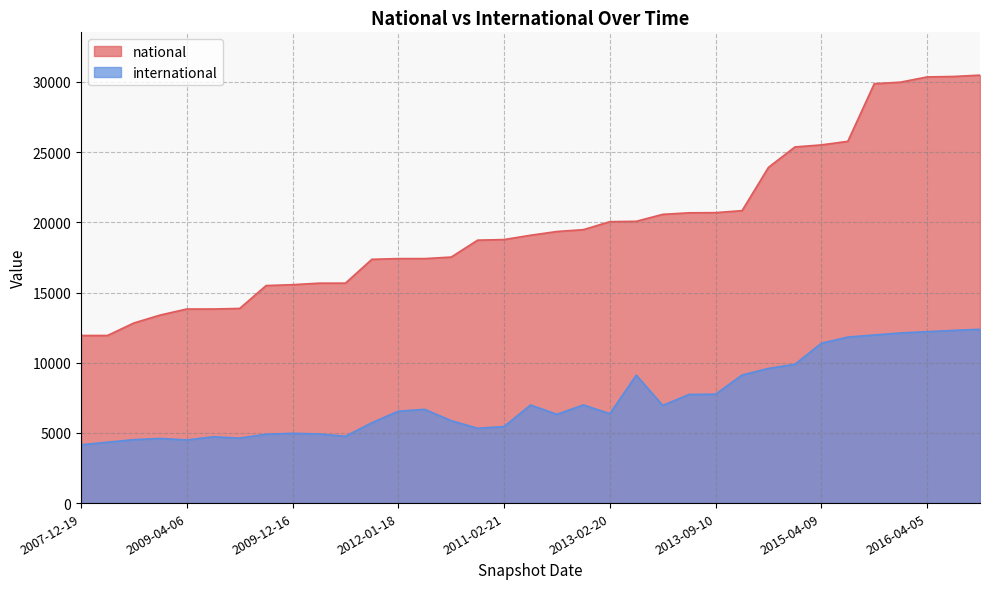

Reading left to right, extract all data points from this chart.

national: 2007-12-19=11940	2008-04-01=11940	2008-06-27=12831	2008-10-10=13399	2009-04-06=13826	2009-06-17=13826	2008-12-17=13867	2009-09-25=15497	2009-12-16=15559	2010-04-01=15666	2010-07-26=15669	2011-06-10=17367	2012-01-18=17417	2012-03-26=17417	2011-09-05=17526	2010-11-17=18731	2011-02-21=18774	2012-07-13=19080	2012-12-11=19348	2012-10-31=19479	2013-02-20=20048	2013-12-20=20074	2013-05-21=20569	2013-07-09=20680	2013-09-10=20691	2014-03-28=20834	2014-09-08=23918	2015-01-19=25371	2015-04-09=25517	2015-07-03=25771	2015-10-01=29872	2016-01-04=29988	2016-04-05=30359	2016-07-04=30391	2016-10-07=30487
international: 2007-12-19=4154	2008-04-01=4337	2008-06-27=4520	2008-10-10=4603	2009-04-06=4498	2009-06-17=4723	2008-12-17=4631	2009-09-25=4904	2009-12-16=4970	2010-04-01=4923	2010-07-26=4762	2011-06-10=5725	2012-01-18=6547	2012-03-26=6676	2011-09-05=5873	2010-11-17=5330	2011-02-21=5451	2012-07-13=6985	2012-12-11=6326	2012-10-31=6990	2013-02-20=6370	2013-12-20=9113	2013-05-21=6959	2013-07-09=7741	2013-09-10=7757	2014-03-28=9123	2014-09-08=9595	2015-01-19=9888	2015-04-09=11387	2015-07-03=11826	2015-10-01=11976	2016-01-04=12120	2016-04-05=12210	2016-07-04=12303	2016-10-07=12382